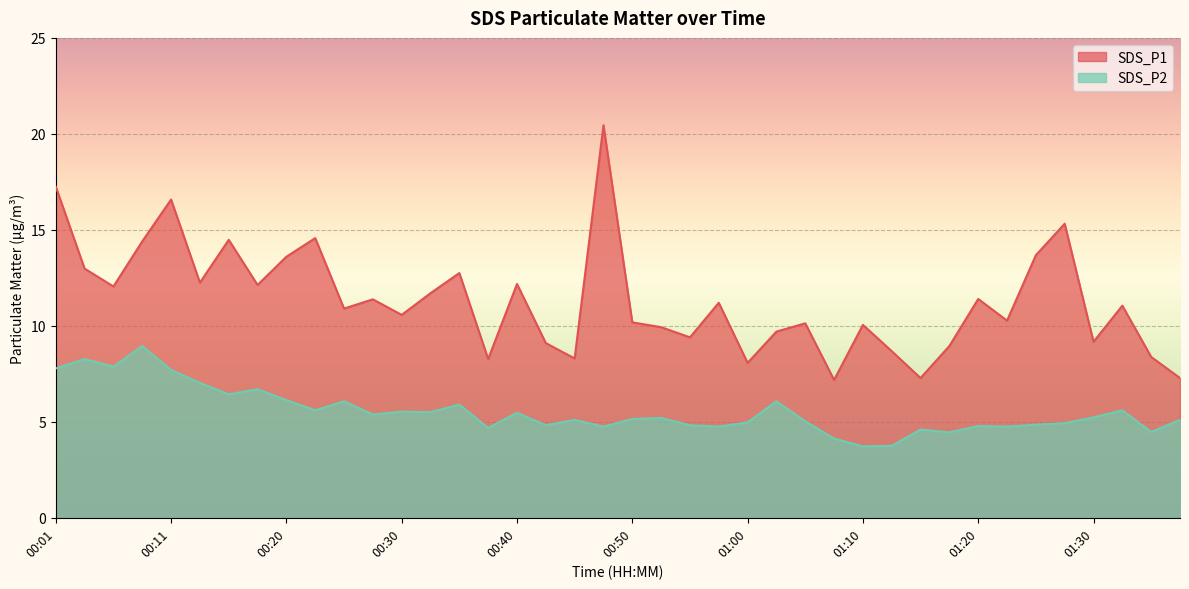

What is the value of the SDS_P1 point at the 20th from the left?

20.4